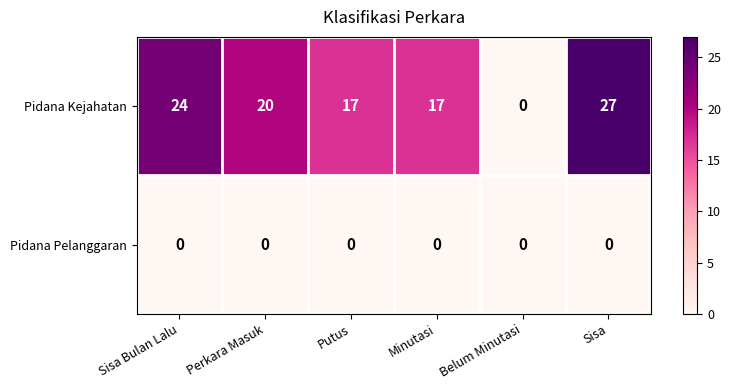

Which series has the widest spread of values?

Pidana Kejahatan